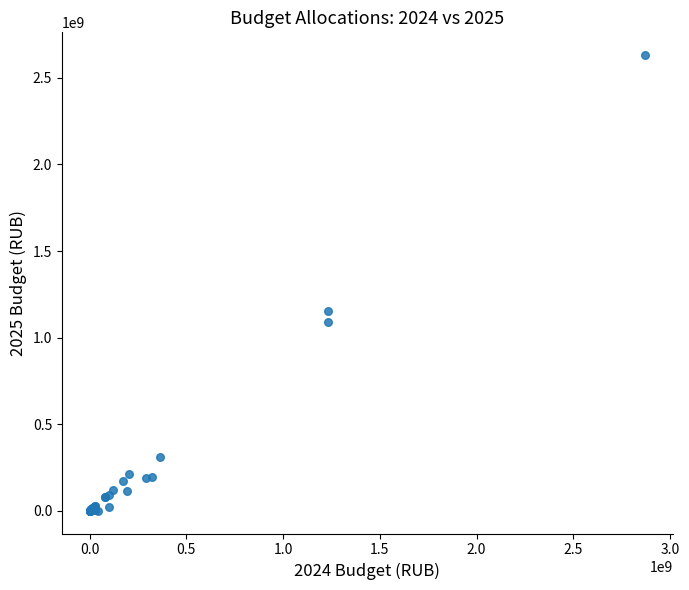

What Y value in the scatter plot is closest to 1315909128?

1151701657.1